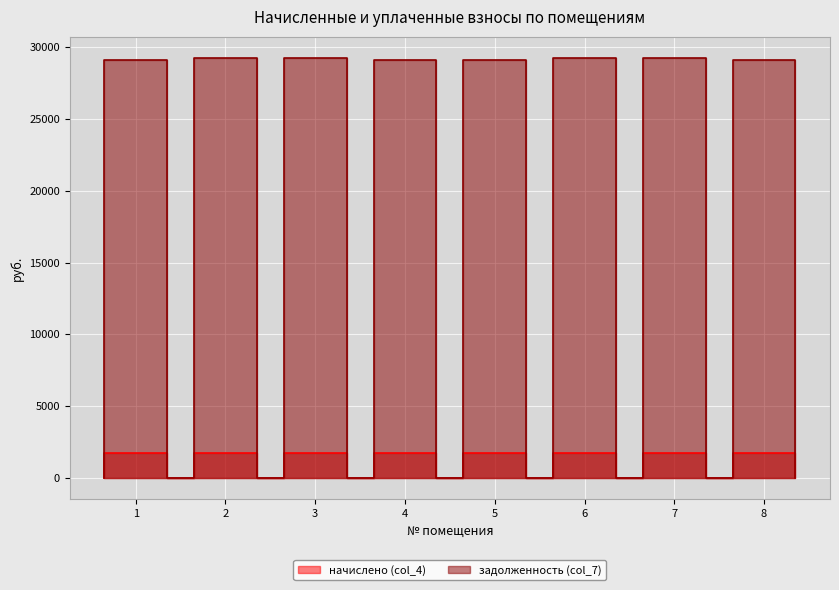

What is the total value across all series at 2?

31028.5